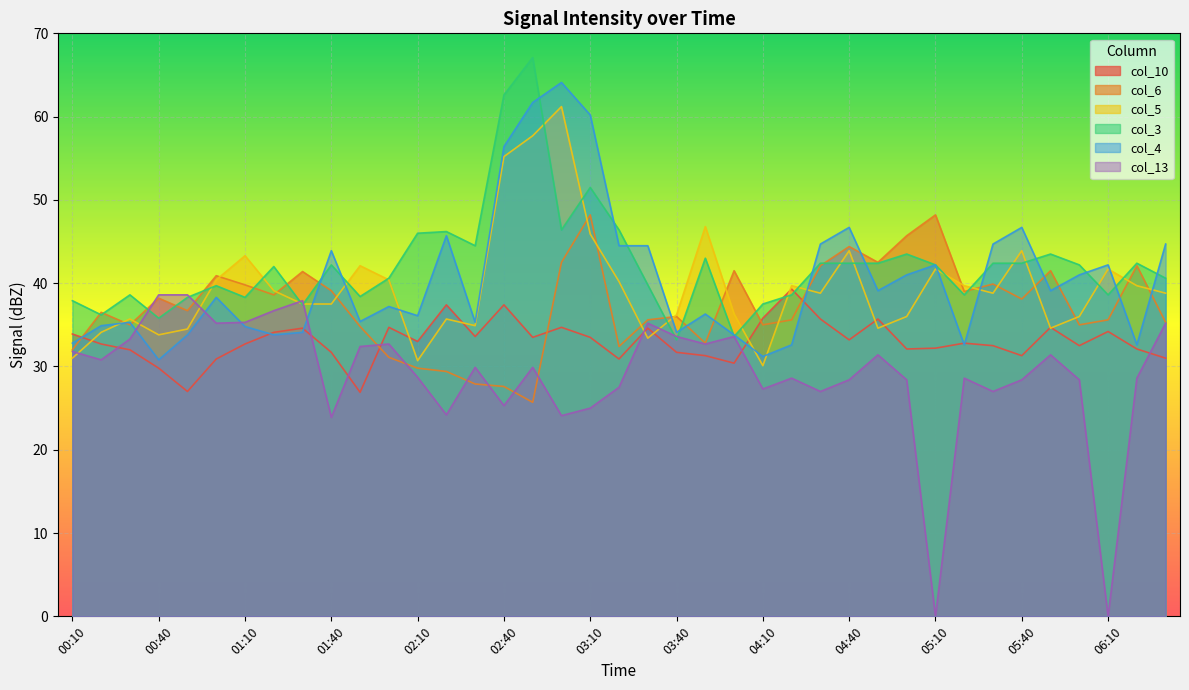

Where is the first local minimum for col_3?

00:20